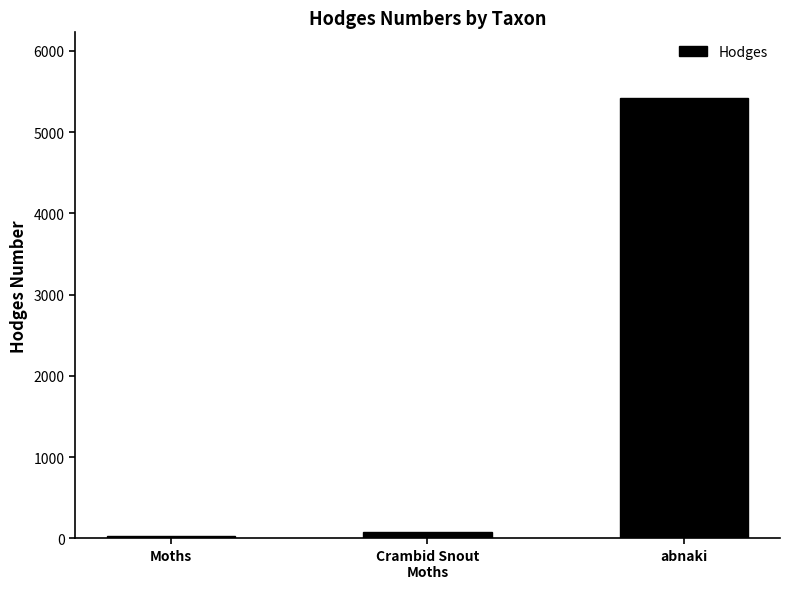

How many distinct data groups are displayed?

1